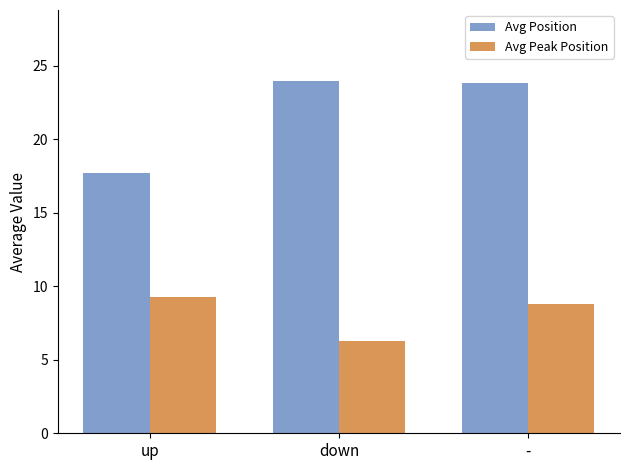

Reading left to right, what are all the values shown in this chart?

Avg Position: up=17.7	down=24.0	-=23.8
Avg Peak Position: up=9.3	down=6.3	-=8.8